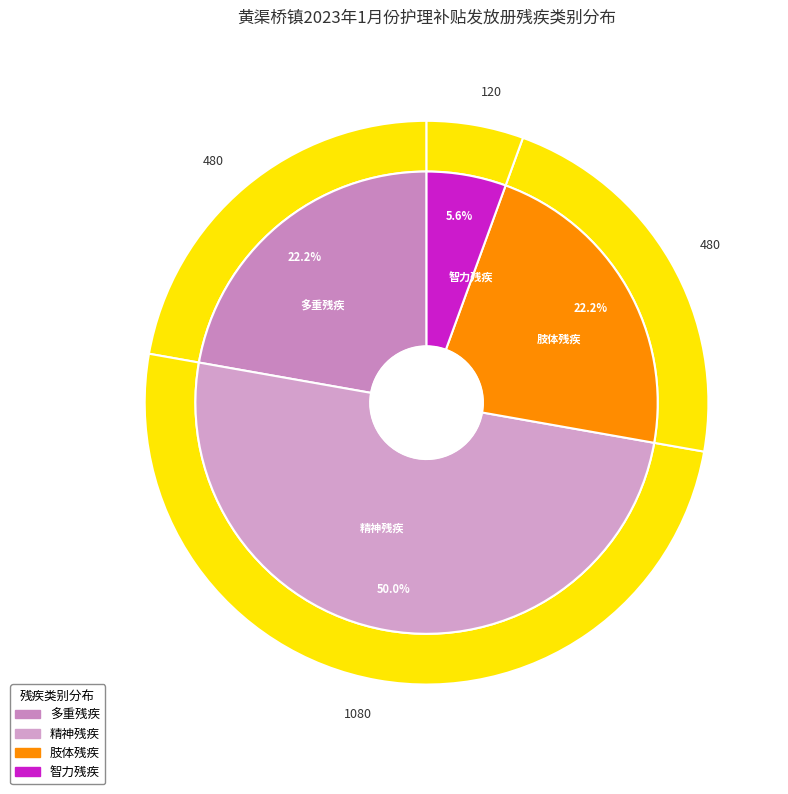

Which category has the biggest portion of the pie?

精神残疾